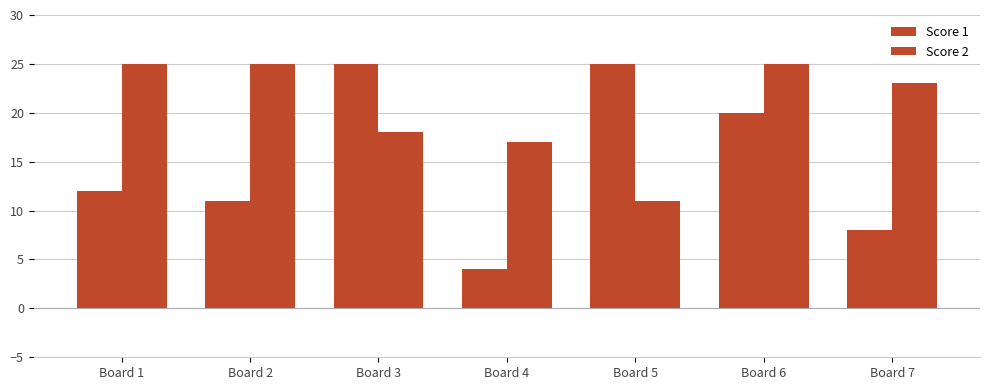

What is the sum of all Score 1 values?

105